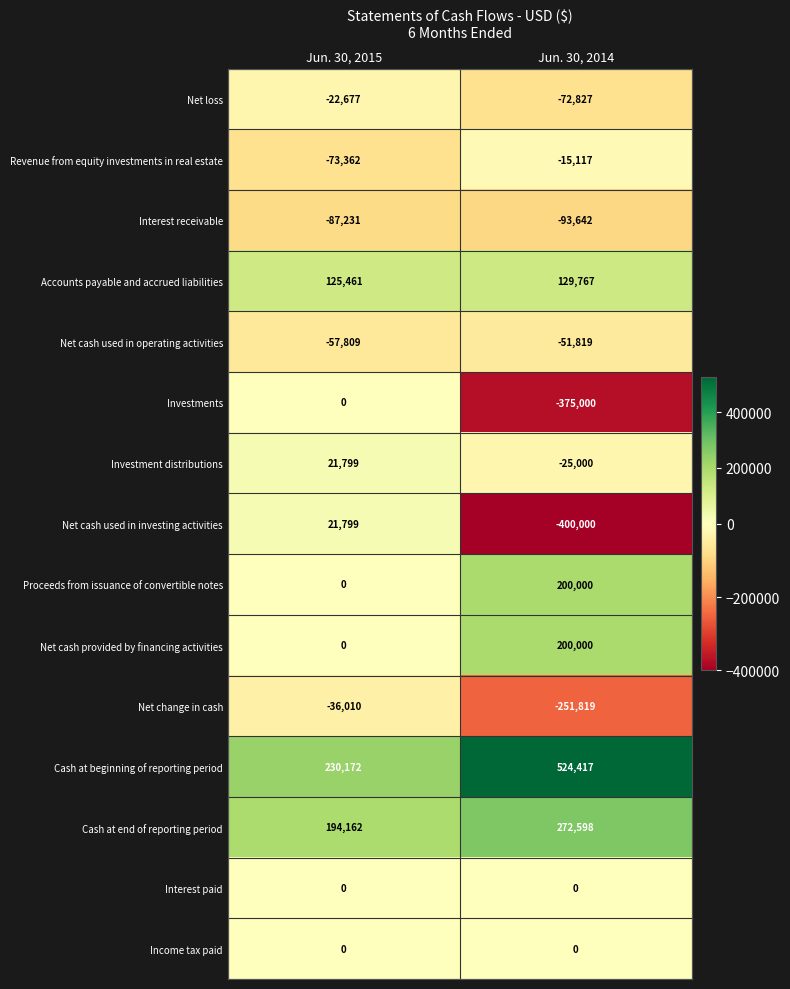

How many distinct data groups are displayed?

15